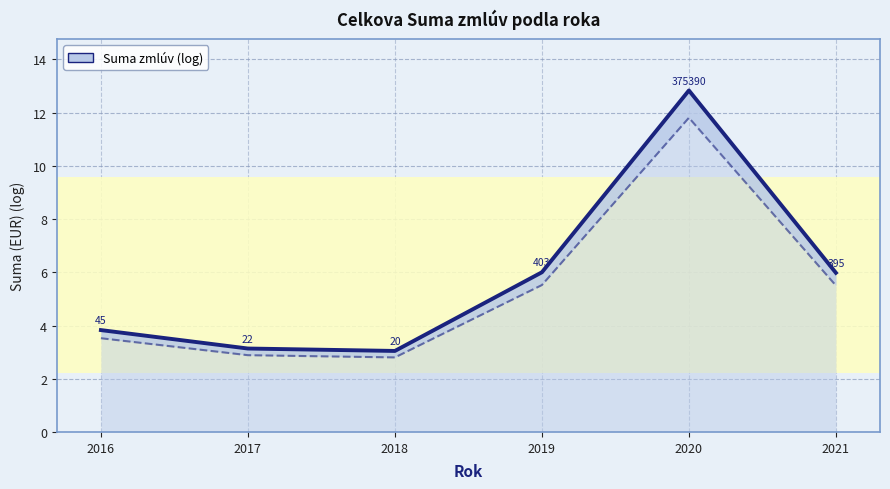

How many lines are shown in the chart?

1